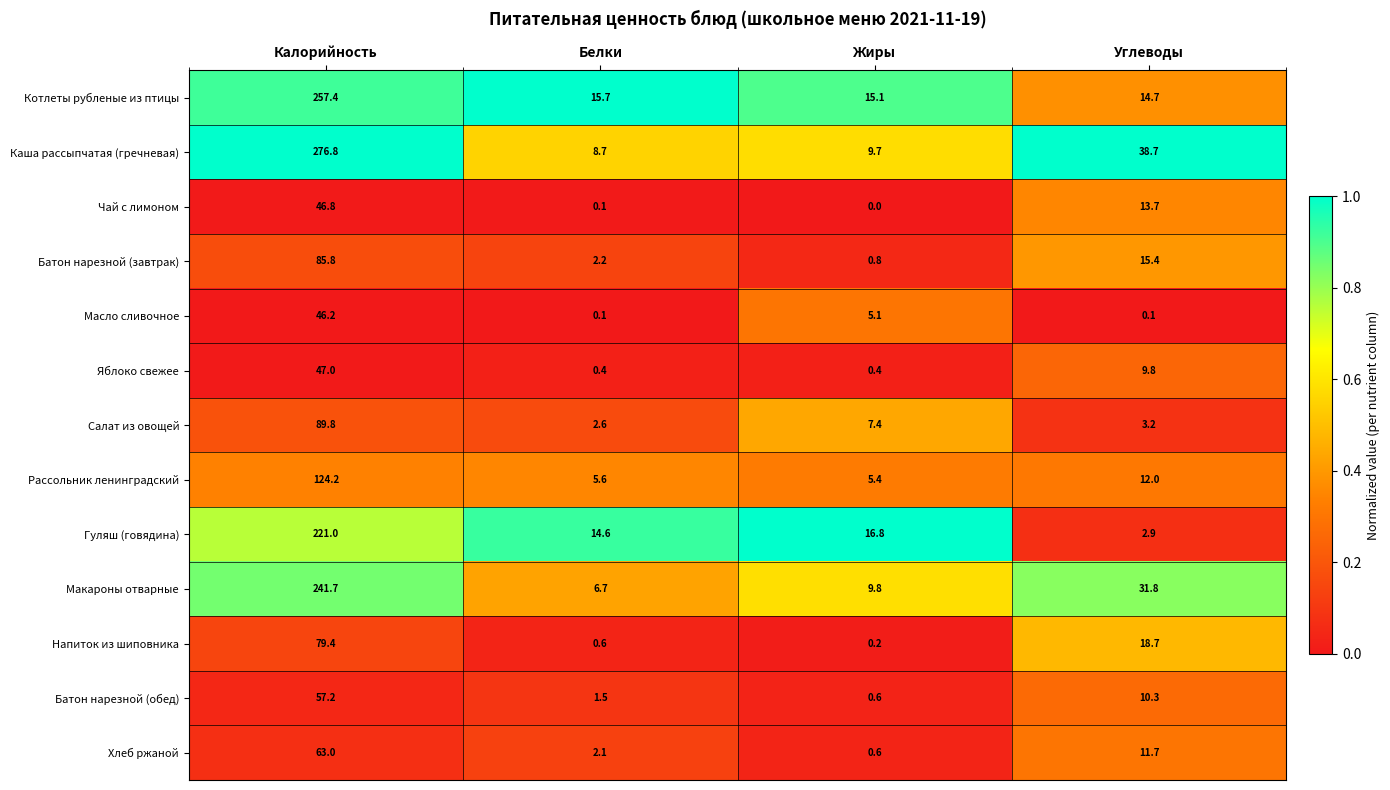

What is the sum of the Салат из овощей values at Белки and Углеводы?

5.8